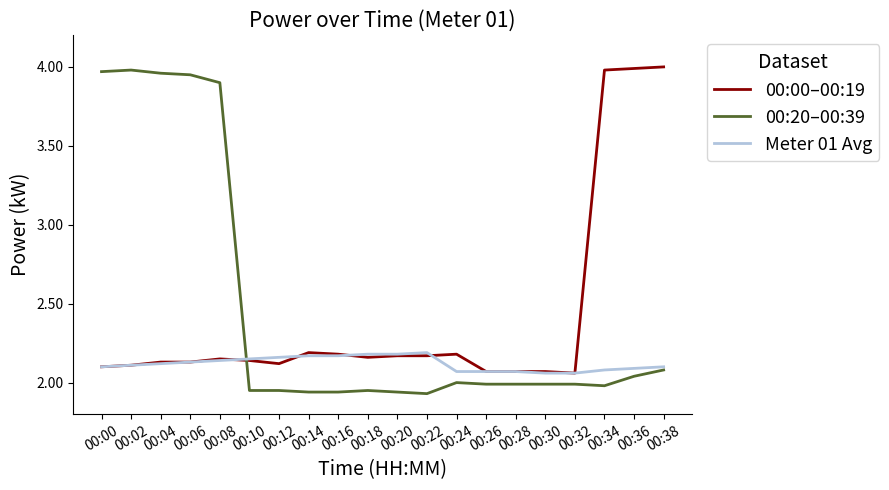

How many times do 00:00–00:19 and 00:20–00:39 cross each other?

1